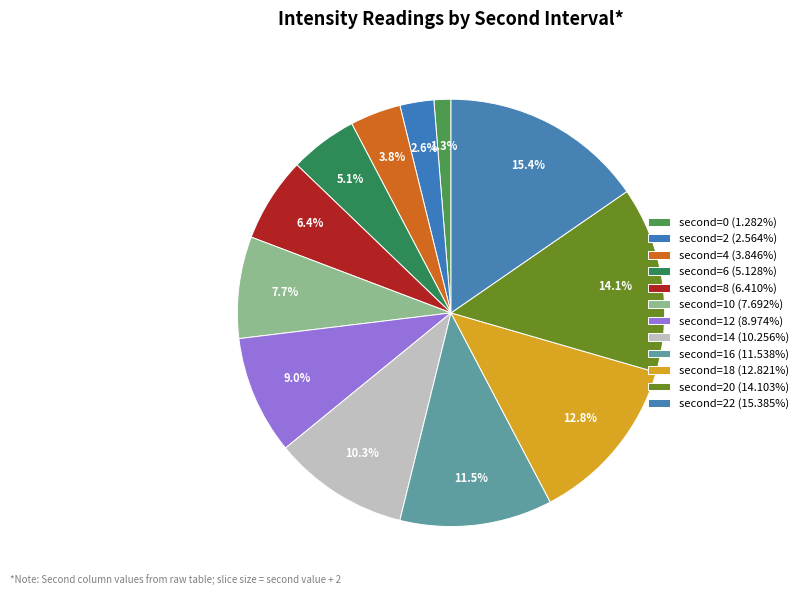

How many segments does this pie chart have?

12